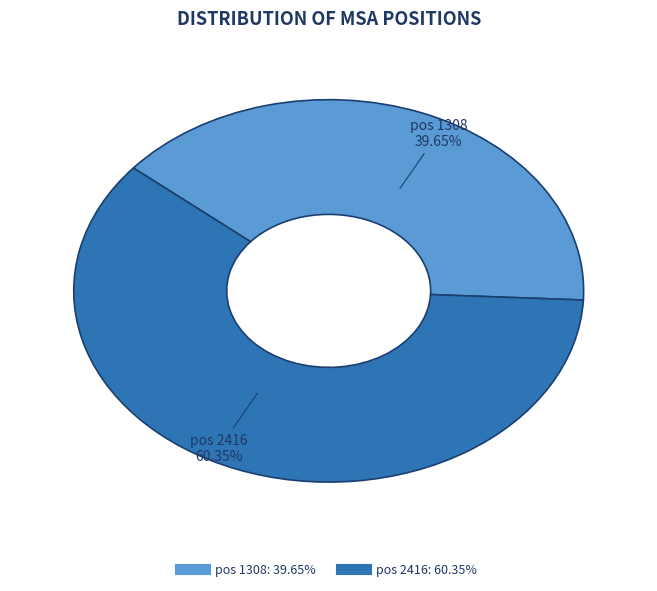

Is it true that pos 2416 is 55% of the pie?

False